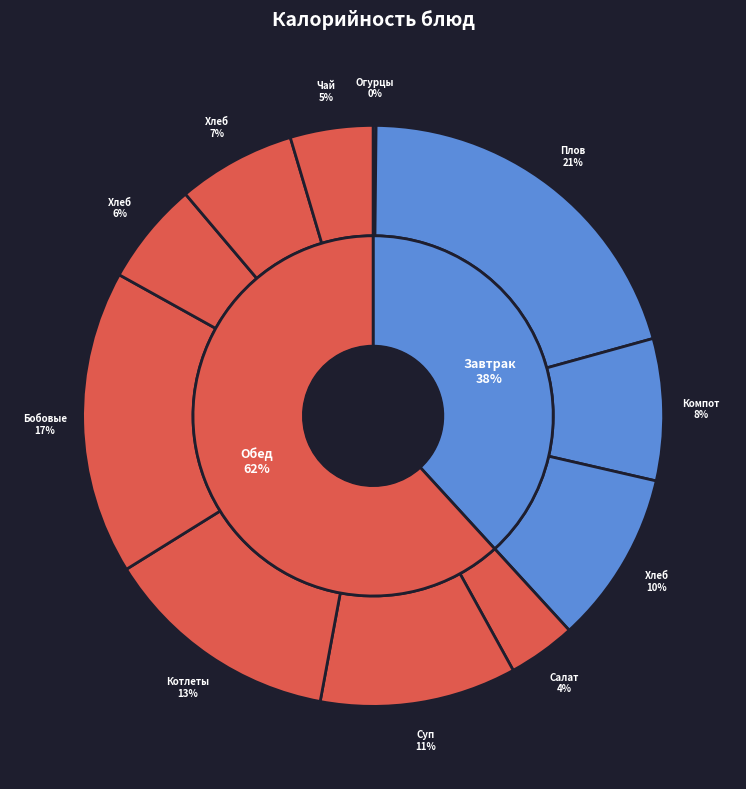

To the nearest percent, what is the difference between the largest and smallest slice percentages?

20%